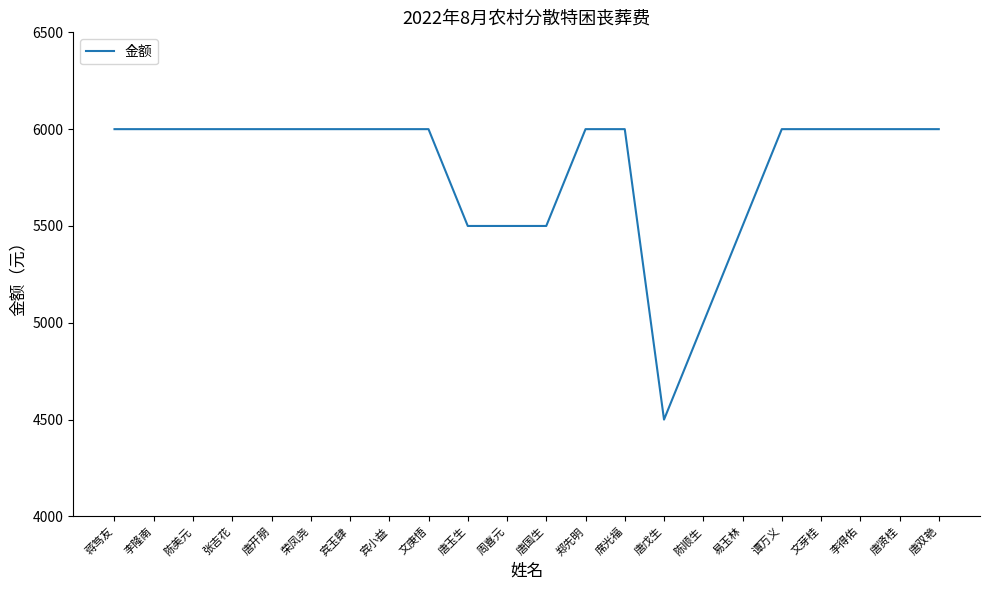

Approximately how many times larger is the value at 荣凤尧 compared to 宾小益?

1.0